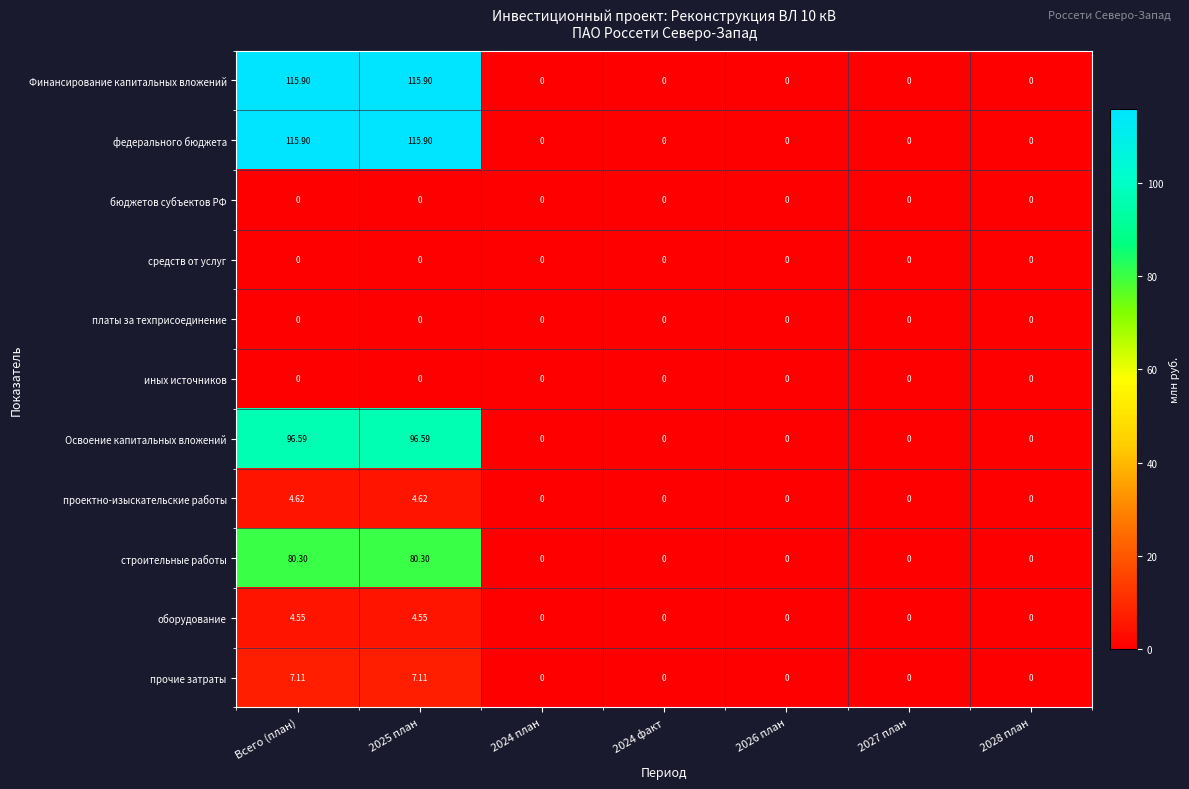

Is the value of федерального бюджета at Всего (план) greater than the value of платы за техприсоединение at 2024 план?

Yes